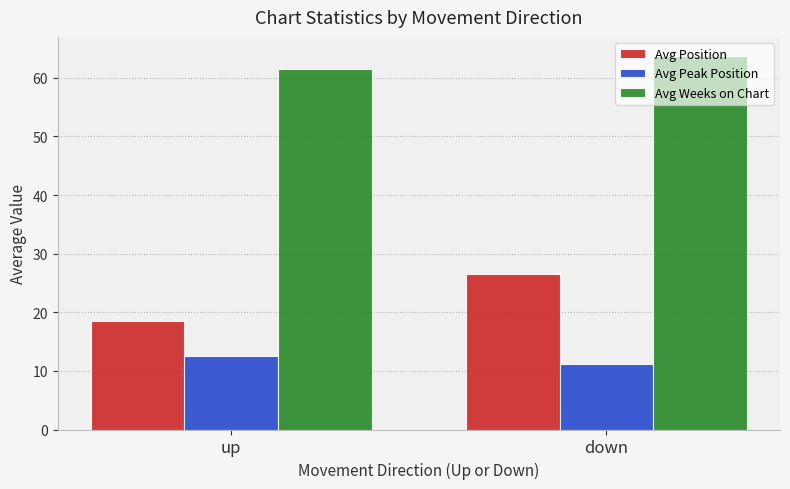

What is the spread (max minus min) of values at down?

52.6